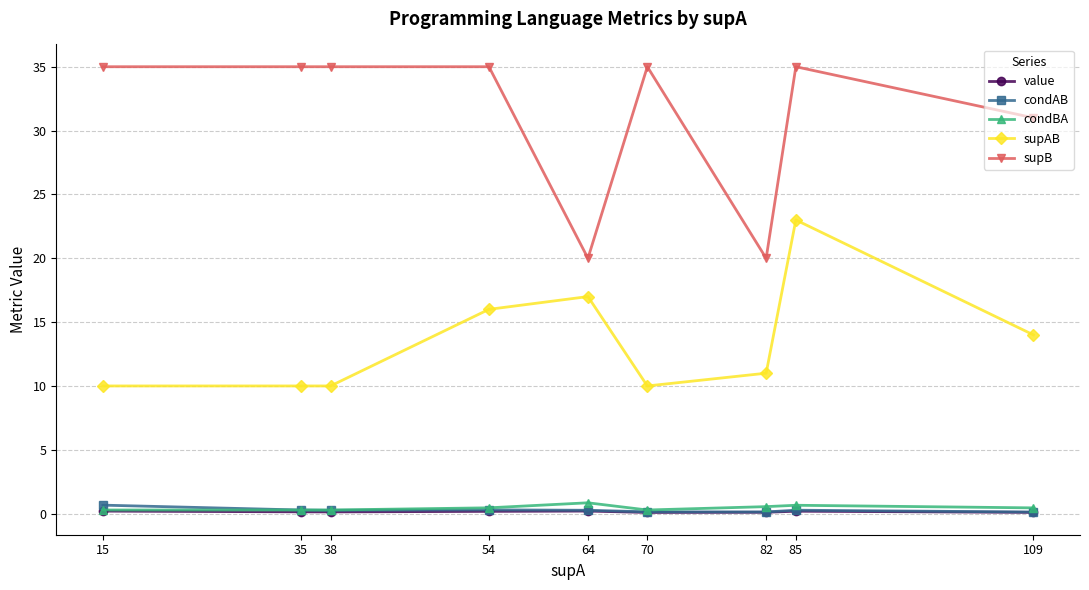

What is the sum of all supB values?

281.0